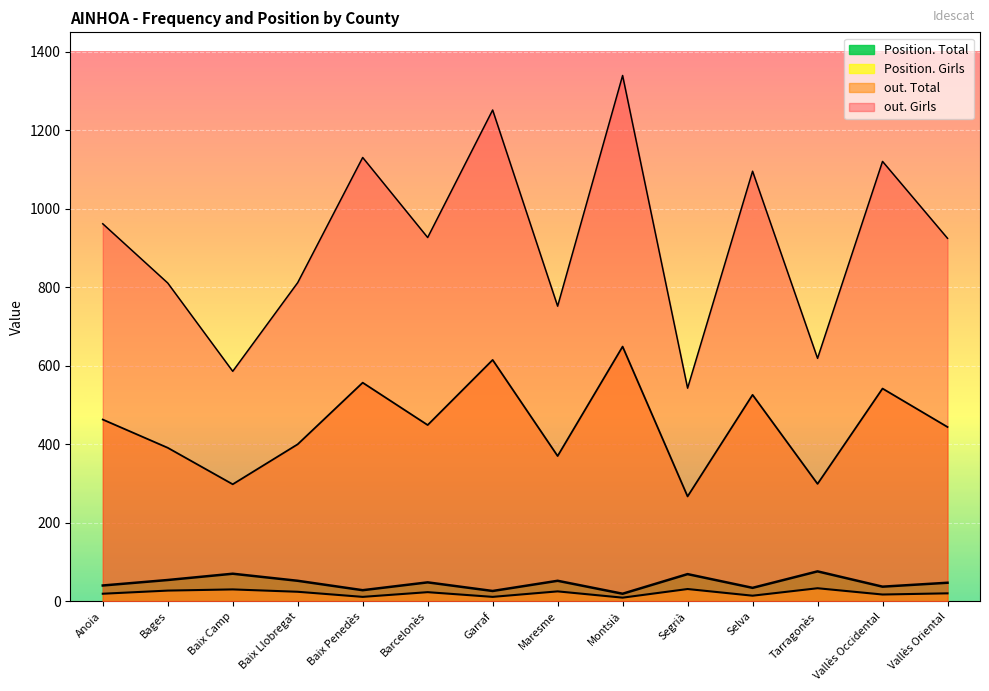

At which category is the sum across all series the highest?

Montsià